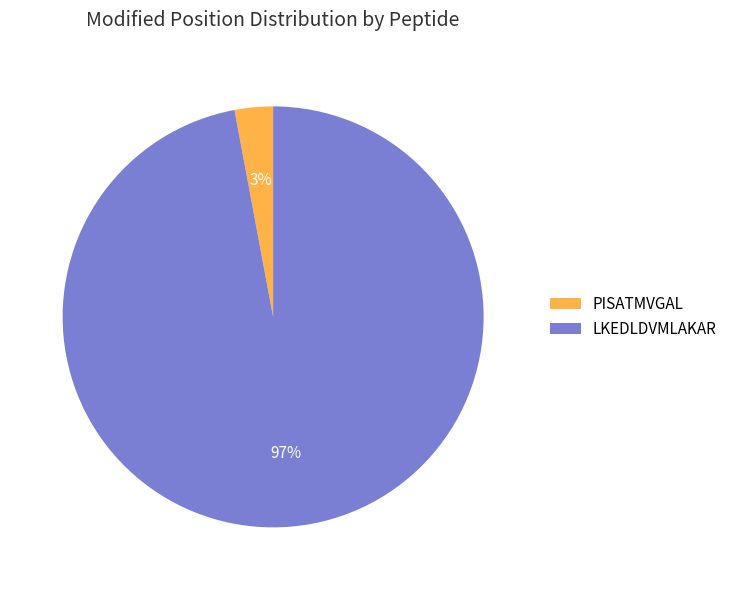

Count the number of slices in the pie.

2